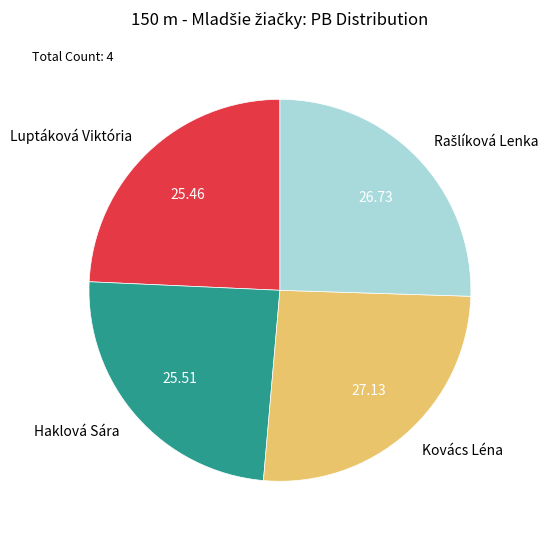

Which has a higher value, Luptáková Viktória or Kovács Léna?

Kovács Léna